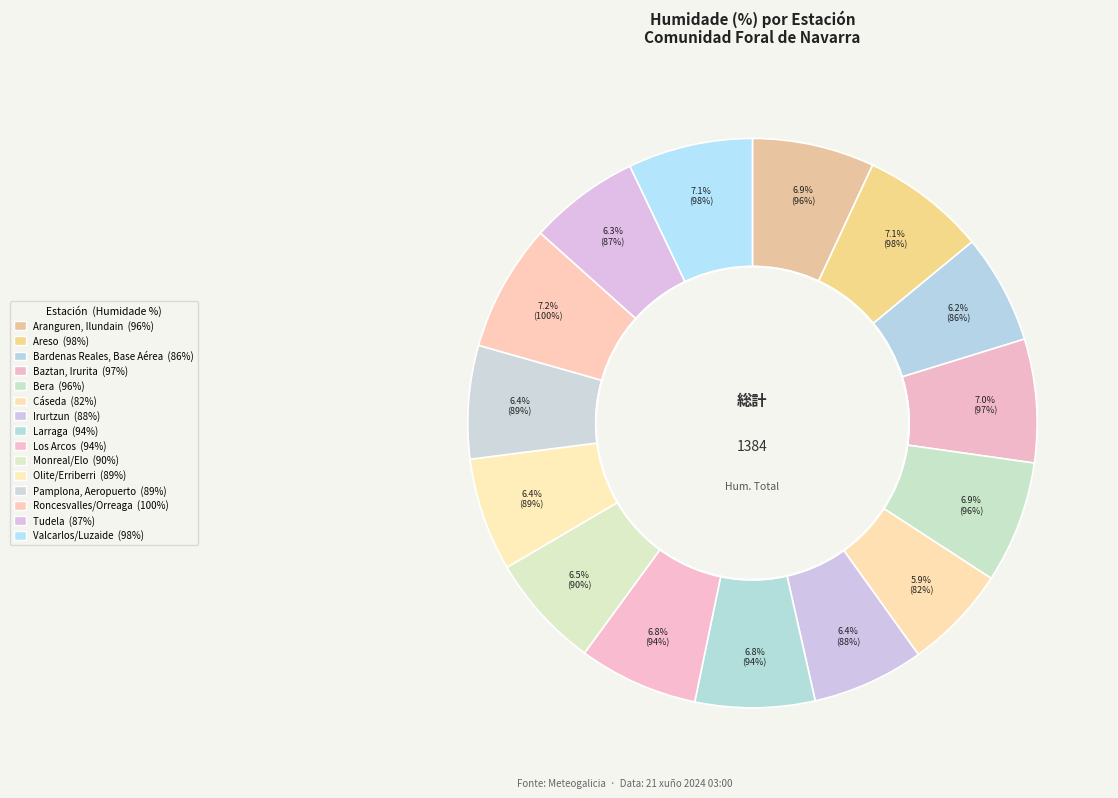

True or false: Roncesvalles/Orreaga accounts for 12% of the total.

False